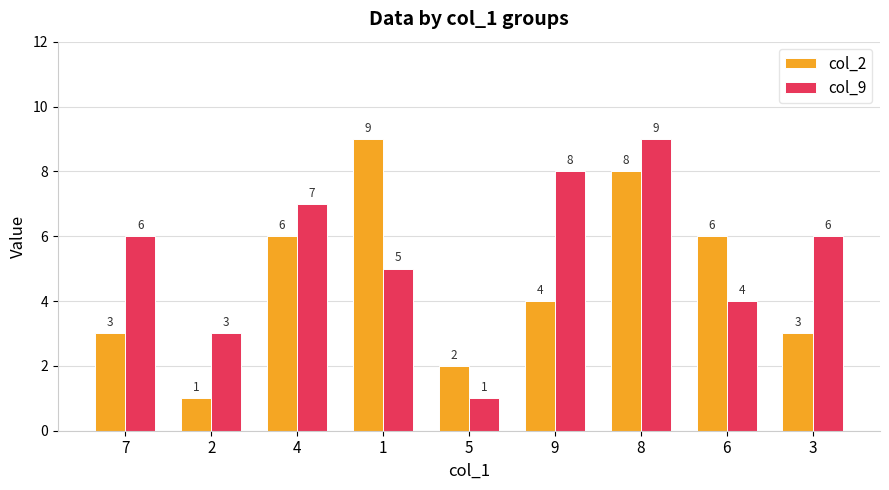

What is the difference between the second highest and minimum values in the col_2 series?

7